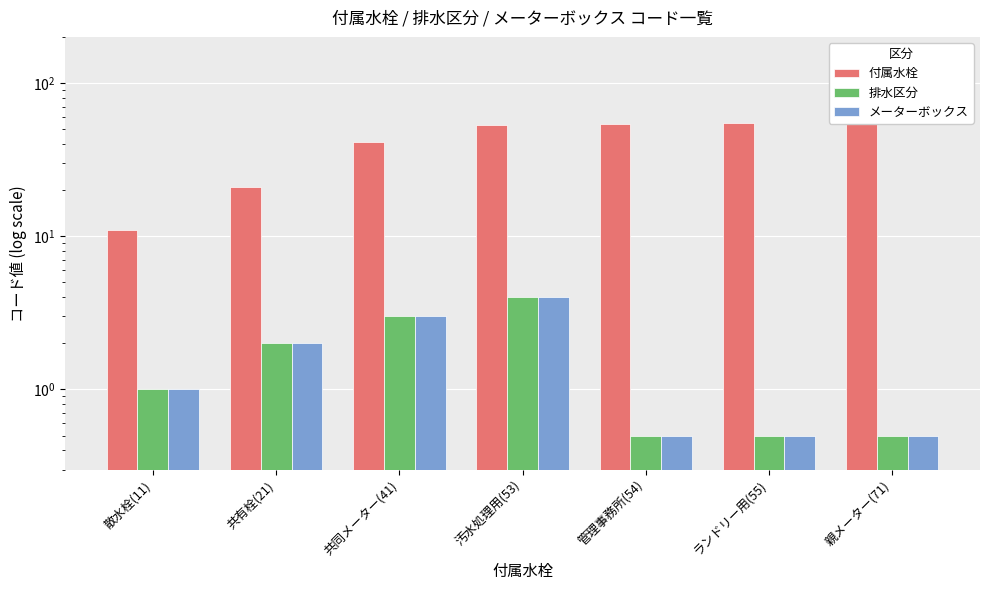

What is the value of the 付属水栓 bar at the 6th from the left?

55.0